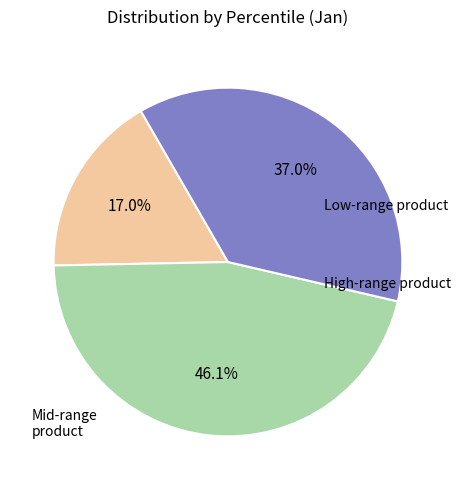

Count the number of slices in the pie.

3